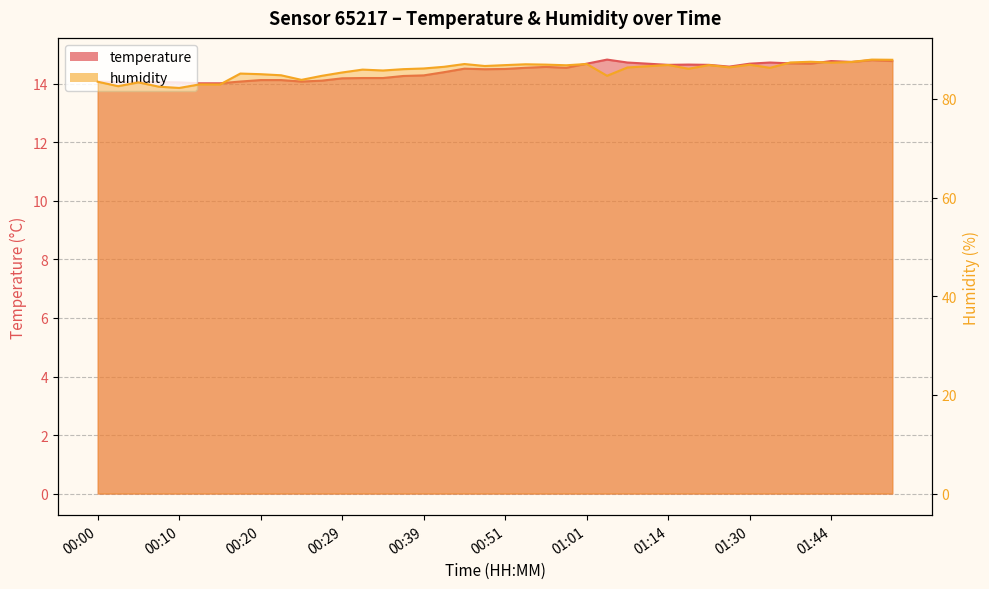

What is the label of the 3rd point from the left?

00:05